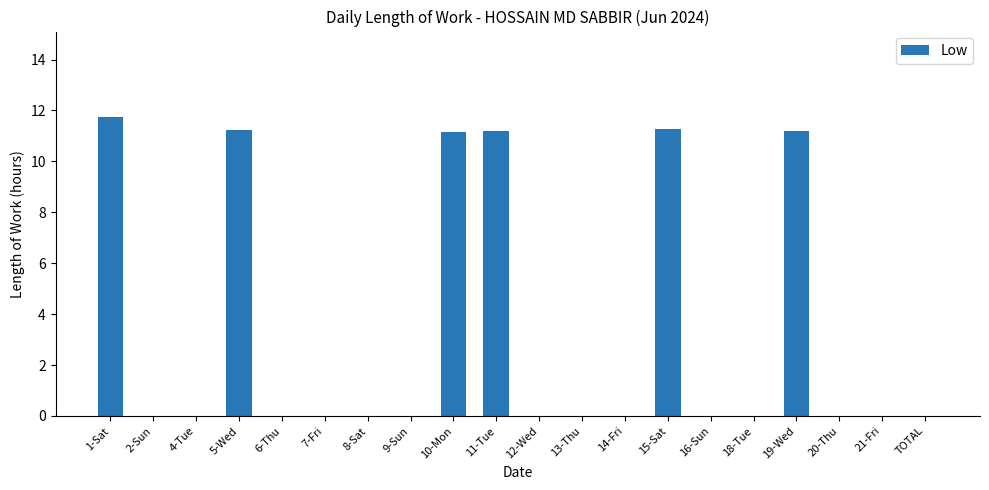

Count the number of categories in the chart.

20